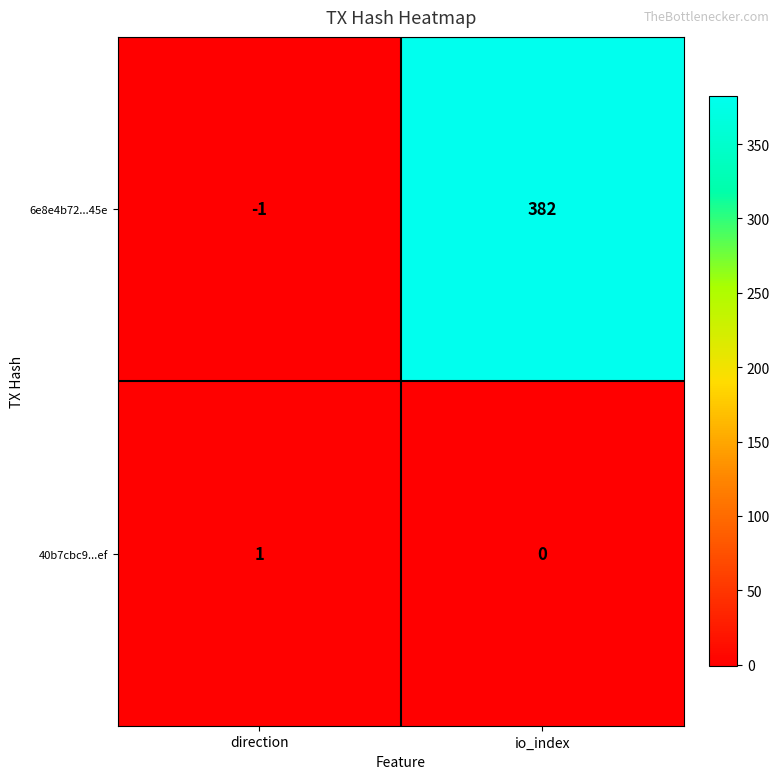

What is the sum of the 6e8e4b72...45e values at direction and io_index?

381